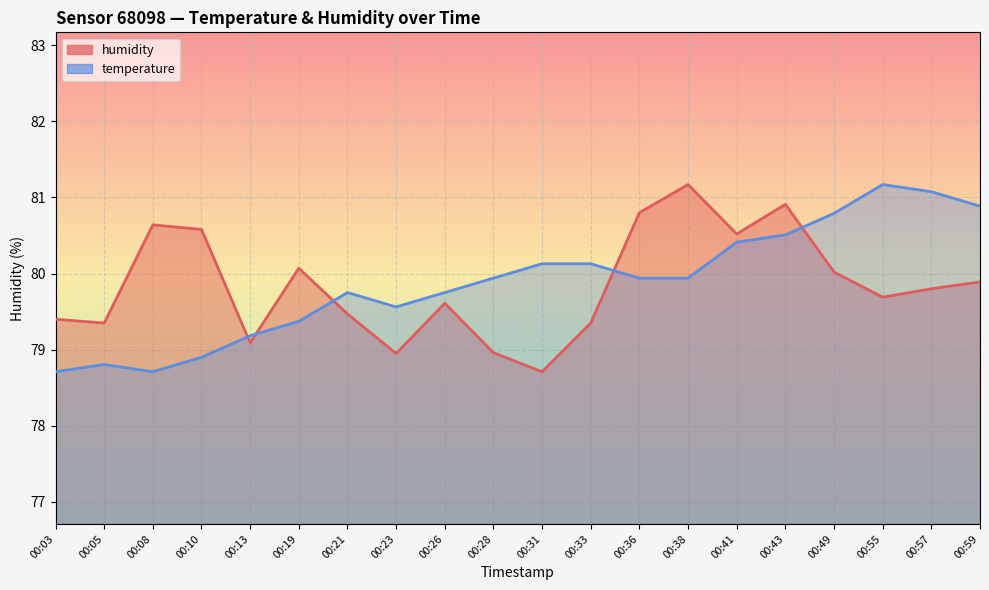

Is it true that humidity equals 79.0 at 00:23?

True